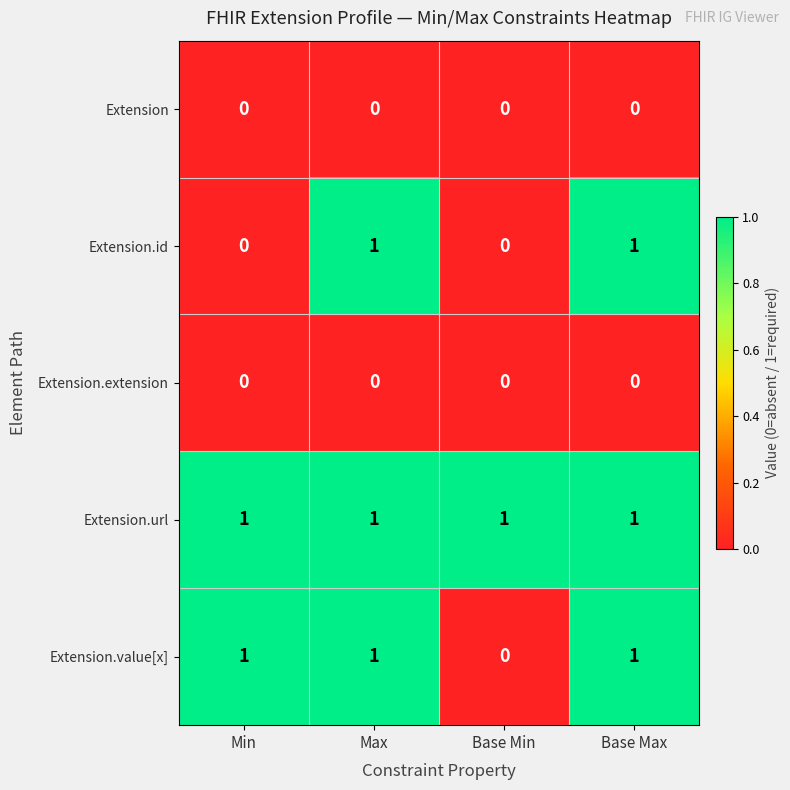

Reading left to right, list all the values displayed in this chart.

Extension: Min=0	Max=0	Base Min=0	Base Max=0
Extension.id: Min=0	Max=1	Base Min=0	Base Max=1
Extension.extension: Min=0	Max=0	Base Min=0	Base Max=0
Extension.url: Min=1	Max=1	Base Min=1	Base Max=1
Extension.value[x]: Min=1	Max=1	Base Min=0	Base Max=1